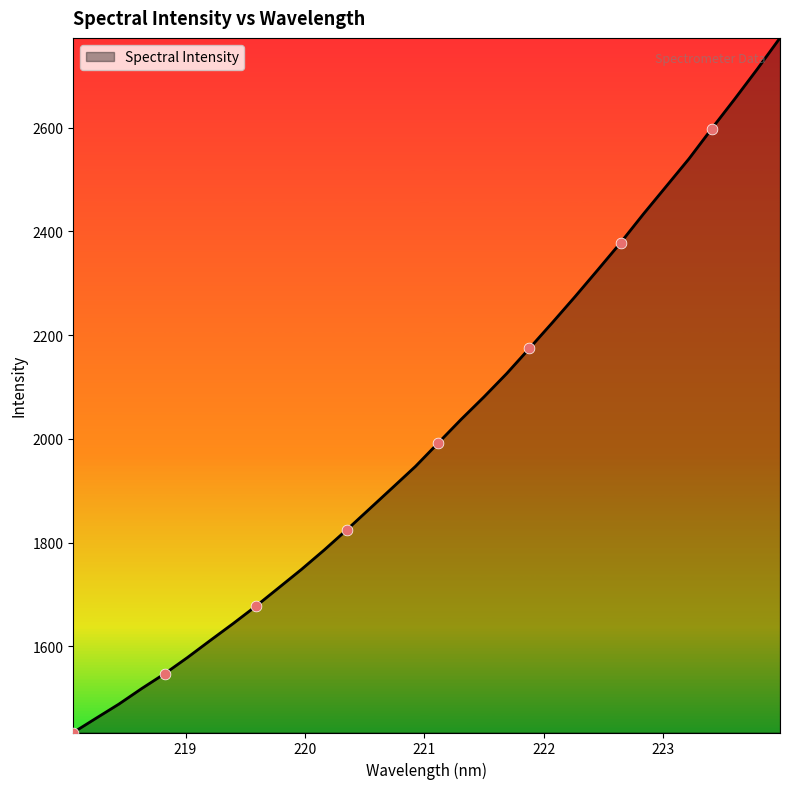

What is the minimum value shown in the chart?

1434.1